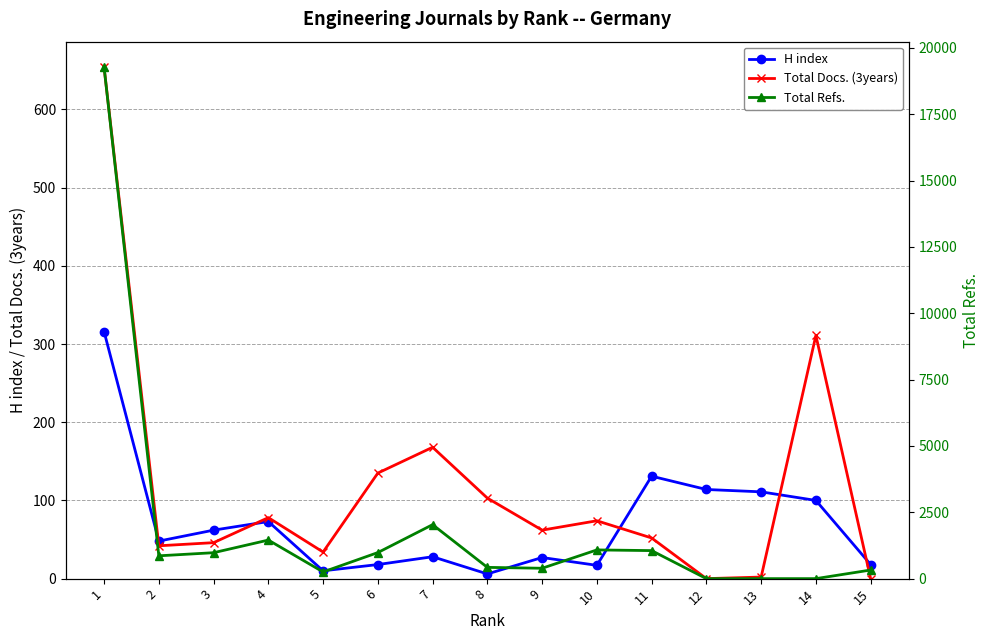

The value of H index at 2 is 48. True or false?

True